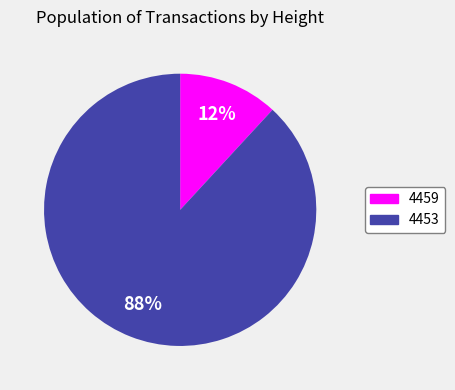

To the nearest percent, what portion does 4453 represent?

88%